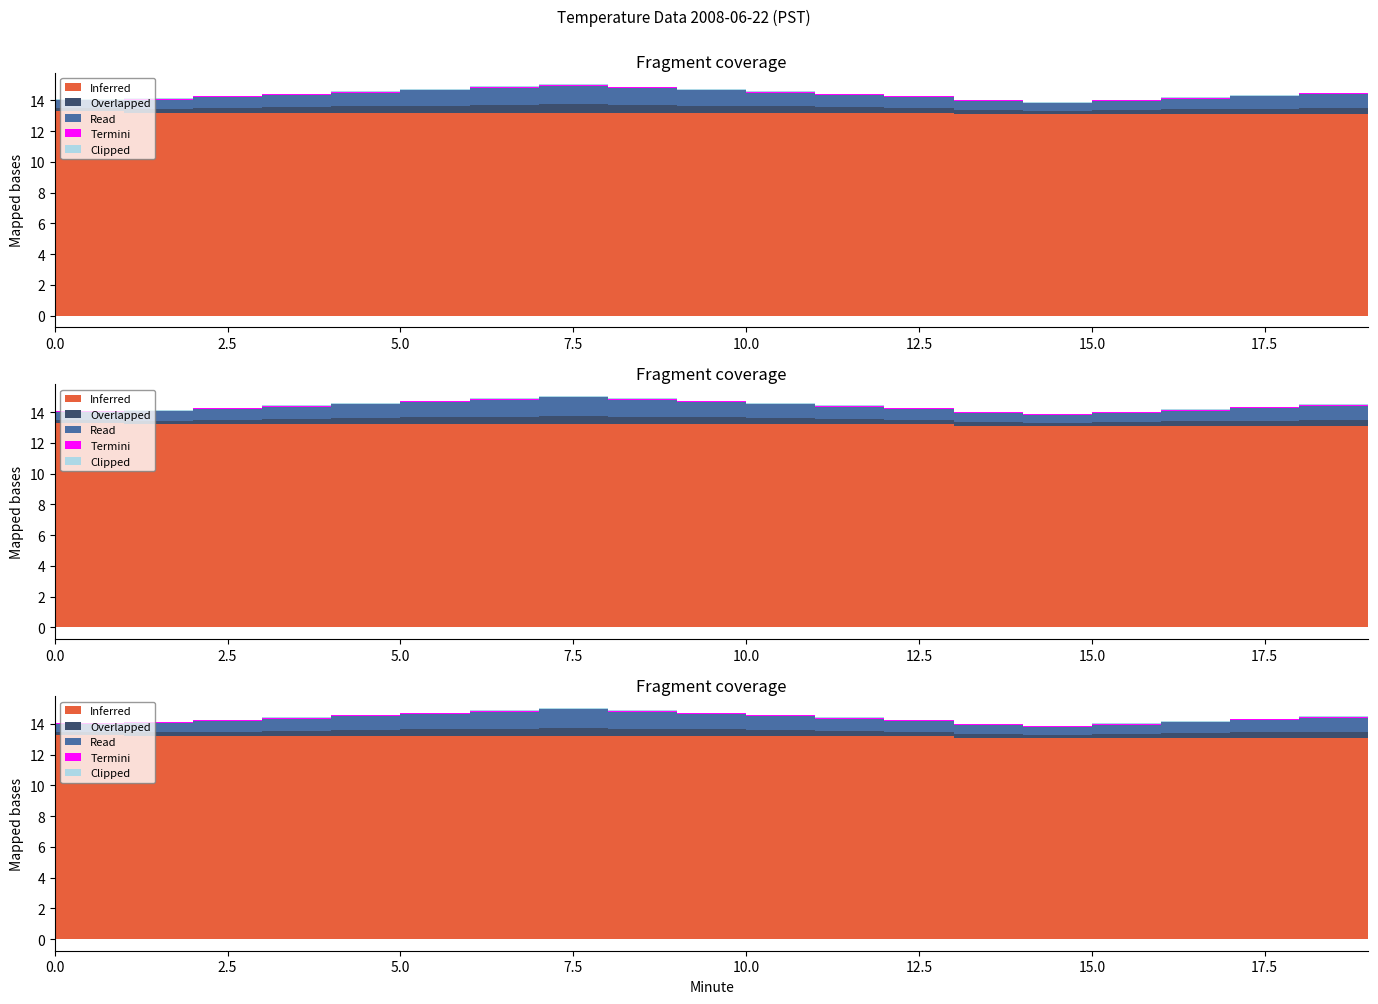

True or false: Overlapped has a value of 0.1 at 1.

False